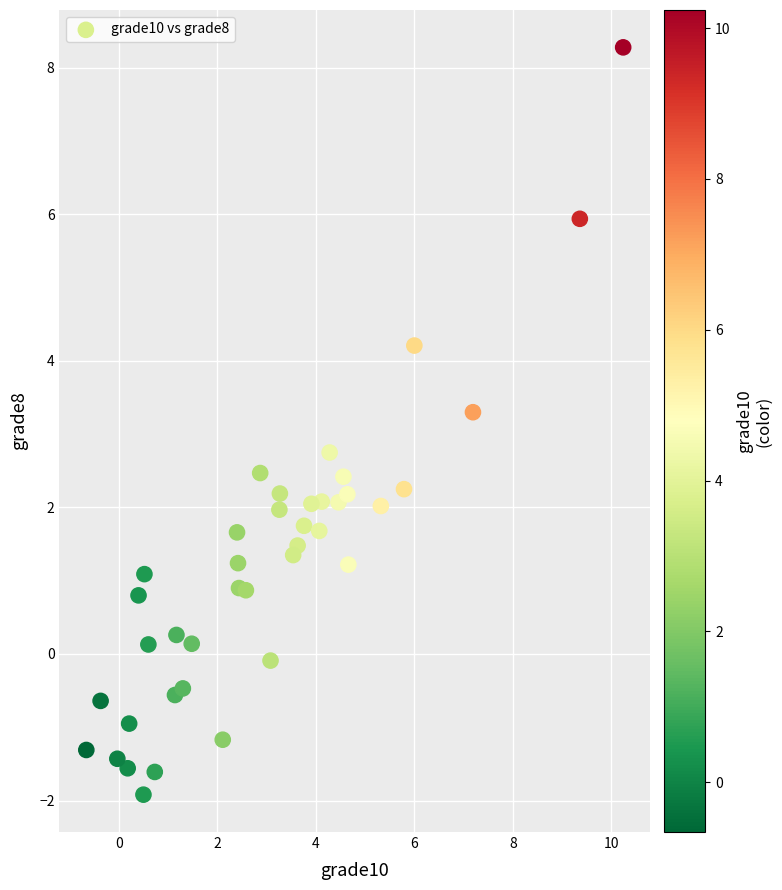

What is the range of Y values (max minus min)?

10.2